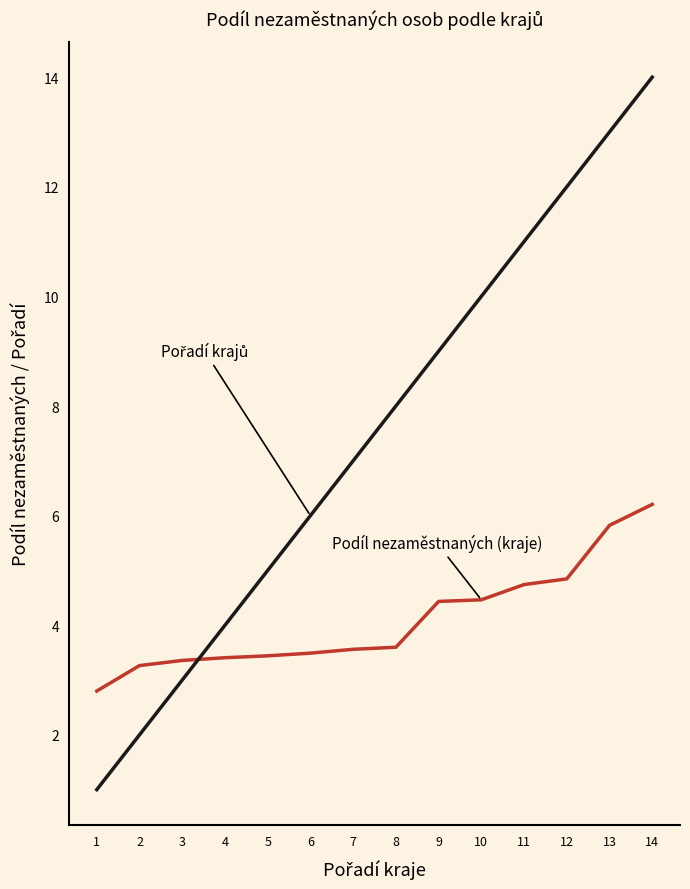

What is the maximum value shown in the chart?

14.0